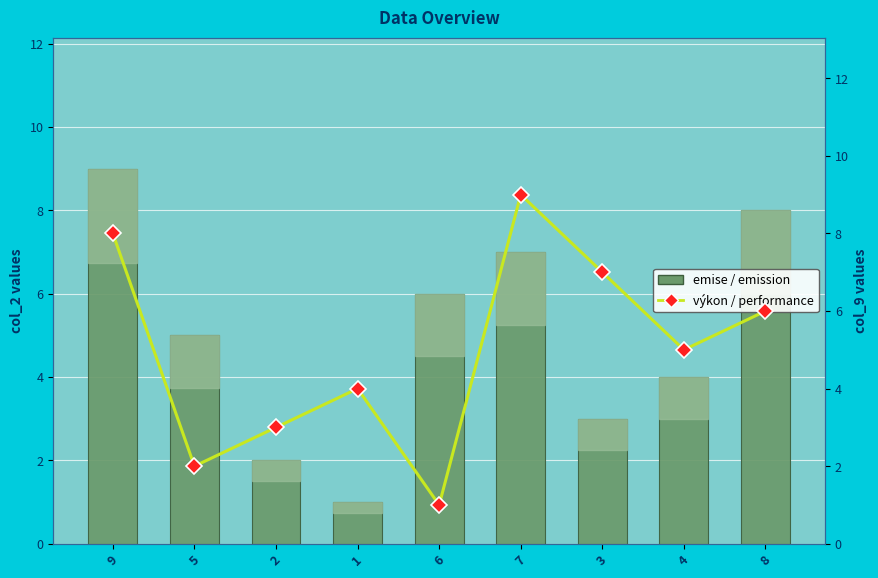

True or false: výkon / performance has a value of 8 at 9.

True